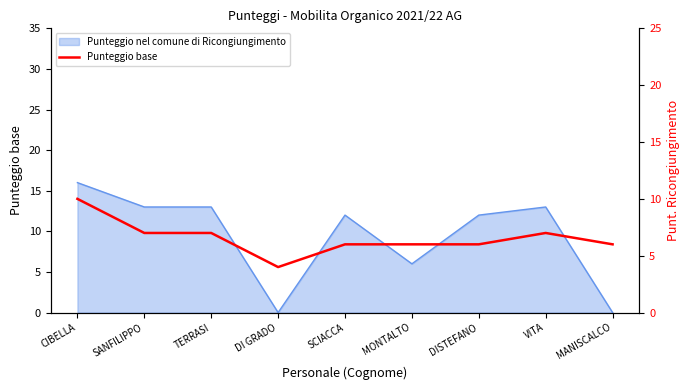

How many values are between 6 and 7?

7